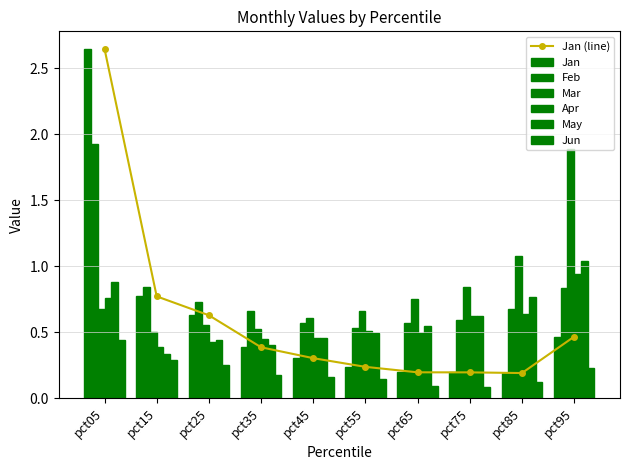

Rank the categories by Jan value from highest to lowest.

pct05, pct15, pct25, pct95, pct35, pct45, pct55, pct65, pct75, pct85